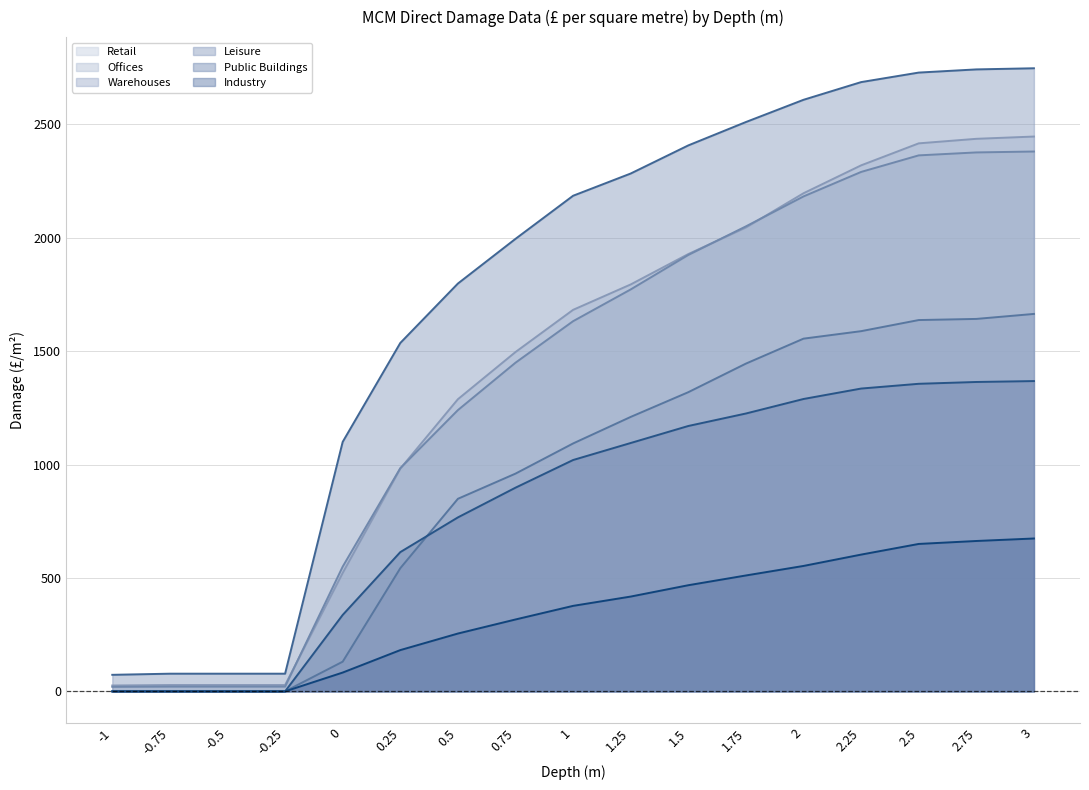

Which series has the widest spread of values?

Leisure